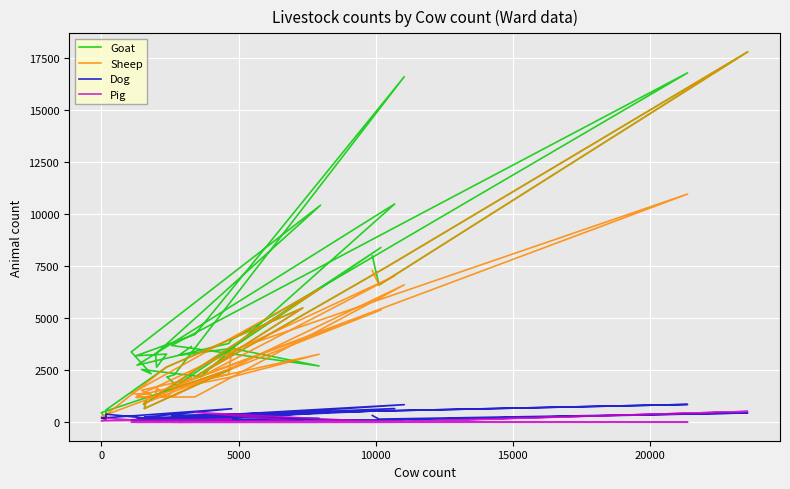

At 5000, list the series in order from largest to smallest.

Goat, Sheep, Dog, Pig